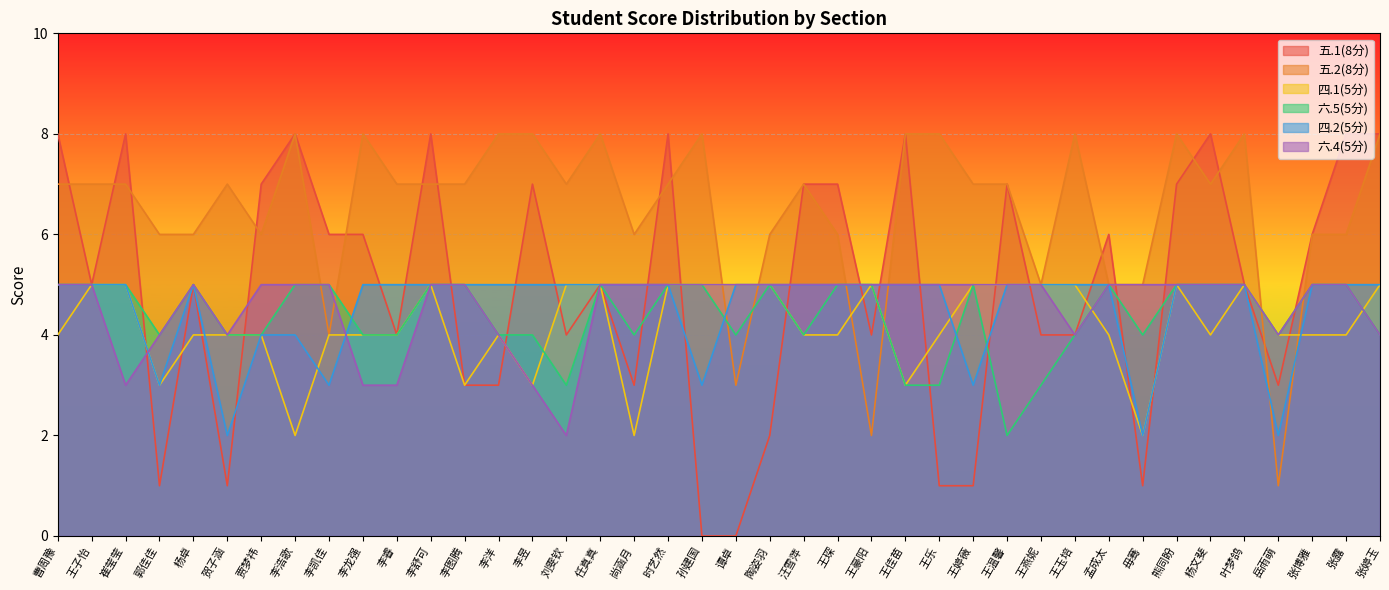

Reading left to right, list all the values displayed in this chart.

五.1(8分): 曹周豫=8	王子怡=5	崔莹莹=8	郭佳佳=1	杨卓=5	贺子涵=1	贾梦祎=7	李浩歌=8	李凯佳=6	李龙强=6	李睿=4	李舒可=8	李图腾=3	李洋=3	李昱=7	刘雯钦=4	任真真=5	尚涵月=3	时艺然=8	孙建国=0	谭卓=0	陶姿羽=2	汪雪萍=7	王琛=7	王豪阳=4	王佳苗=8	王乐=1	王婷薇=1	王温馨=7	王燕妮=4	王玉培=4	孟成太=6	毋骞=1	熊同盼=7	杨文斐=8	叶梦鸽=5	岳雨萌=3	张博雅=6	张露=8	张婷玉=8
五.2(8分): 曹周豫=7	王子怡=7	崔莹莹=7	郭佳佳=6	杨卓=6	贺子涵=7	贾梦祎=6	李浩歌=8	李凯佳=4	李龙强=8	李睿=7	李舒可=7	李图腾=7	李洋=8	李昱=8	刘雯钦=7	任真真=8	尚涵月=6	时艺然=7	孙建国=8	谭卓=3	陶姿羽=6	汪雪萍=7	王琛=6	王豪阳=2	王佳苗=8	王乐=8	王婷薇=7	王温馨=7	王燕妮=5	王玉培=8	孟成太=5	毋骞=5	熊同盼=8	杨文斐=7	叶梦鸽=8	岳雨萌=1	张博雅=6	张露=6	张婷玉=8
四.1(5分): 曹周豫=4	王子怡=5	崔莹莹=5	郭佳佳=3	杨卓=4	贺子涵=4	贾梦祎=4	李浩歌=2	李凯佳=4	李龙强=4	李睿=4	李舒可=5	李图腾=3	李洋=4	李昱=3	刘雯钦=5	任真真=5	尚涵月=2	时艺然=5	孙建国=5	谭卓=5	陶姿羽=5	汪雪萍=4	王琛=4	王豪阳=5	王佳苗=3	王乐=4	王婷薇=5	王温馨=5	王燕妮=5	王玉培=5	孟成太=4	毋骞=2	熊同盼=5	杨文斐=4	叶梦鸽=5	岳雨萌=4	张博雅=4	张露=4	张婷玉=5
六.5(5分): 曹周豫=5	王子怡=5	崔莹莹=5	郭佳佳=4	杨卓=5	贺子涵=4	贾梦祎=4	李浩歌=5	李凯佳=5	李龙强=4	李睿=4	李舒可=5	李图腾=5	李洋=4	李昱=4	刘雯钦=3	任真真=5	尚涵月=4	时艺然=5	孙建国=5	谭卓=4	陶姿羽=5	汪雪萍=4	王琛=5	王豪阳=5	王佳苗=3	王乐=3	王婷薇=5	王温馨=2	王燕妮=3	王玉培=4	孟成太=5	毋骞=4	熊同盼=5	杨文斐=5	叶梦鸽=5	岳雨萌=4	张博雅=5	张露=5	张婷玉=4
四.2(5分): 曹周豫=5	王子怡=5	崔莹莹=5	郭佳佳=3	杨卓=5	贺子涵=2	贾梦祎=4	李浩歌=4	李凯佳=3	李龙强=5	李睿=5	李舒可=5	李图腾=5	李洋=5	李昱=5	刘雯钦=5	任真真=5	尚涵月=5	时艺然=5	孙建国=3	谭卓=5	陶姿羽=5	汪雪萍=5	王琛=5	王豪阳=5	王佳苗=5	王乐=5	王婷薇=3	王温馨=5	王燕妮=5	王玉培=5	孟成太=5	毋骞=2	熊同盼=5	杨文斐=5	叶梦鸽=5	岳雨萌=2	张博雅=5	张露=5	张婷玉=5
六.4(5分): 曹周豫=5	王子怡=5	崔莹莹=3	郭佳佳=4	杨卓=5	贺子涵=4	贾梦祎=5	李浩歌=5	李凯佳=5	李龙强=3	李睿=3	李舒可=5	李图腾=5	李洋=4	李昱=3	刘雯钦=2	任真真=5	尚涵月=5	时艺然=5	孙建国=5	谭卓=5	陶姿羽=5	汪雪萍=5	王琛=5	王豪阳=5	王佳苗=5	王乐=5	王婷薇=5	王温馨=5	王燕妮=5	王玉培=4	孟成太=5	毋骞=5	熊同盼=5	杨文斐=5	叶梦鸽=5	岳雨萌=4	张博雅=5	张露=5	张婷玉=4